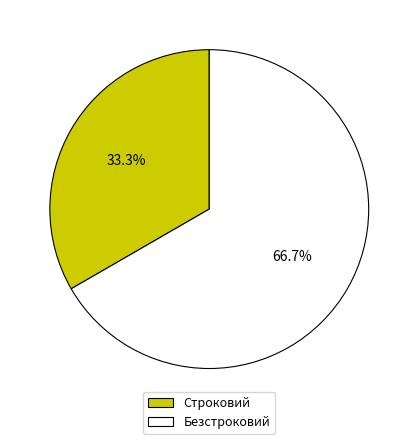

What is the ratio of the value at Безстроковий to the value at Строковий?

2.0